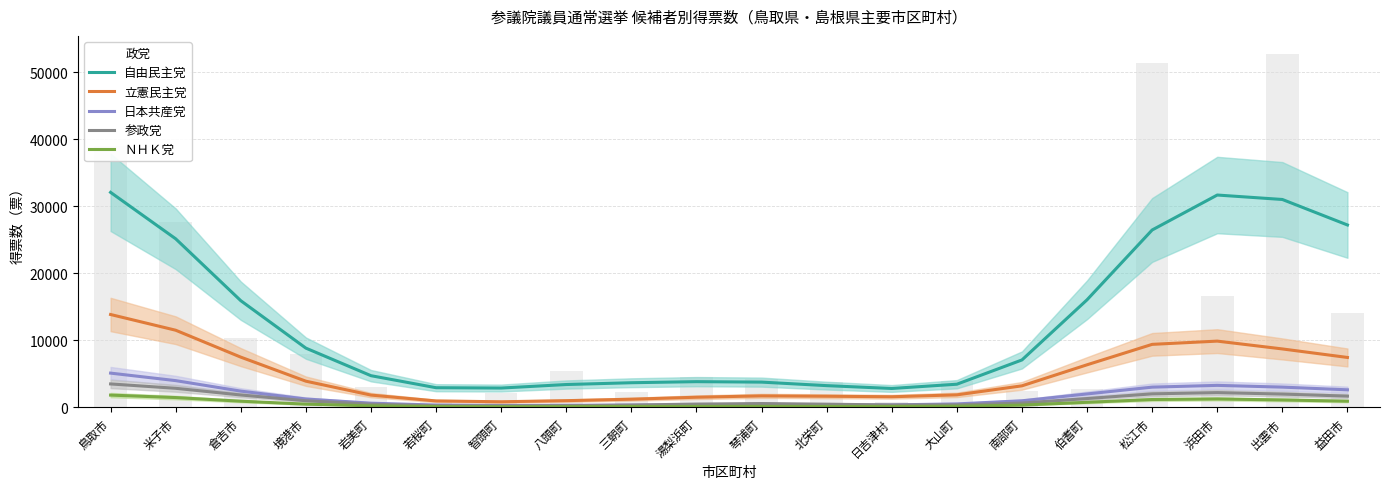

Rank the series at 松江市 from highest to lowest value.

自由民主党, 立憲民主党, 日本共産党, 参政党, ＮＨＫ党